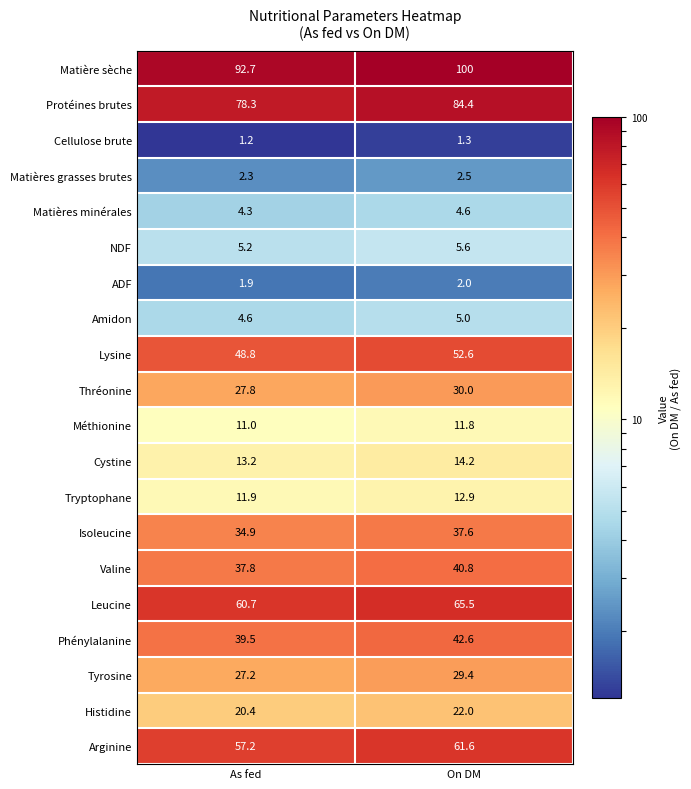

What is the total value across all series at As fed?

580.9